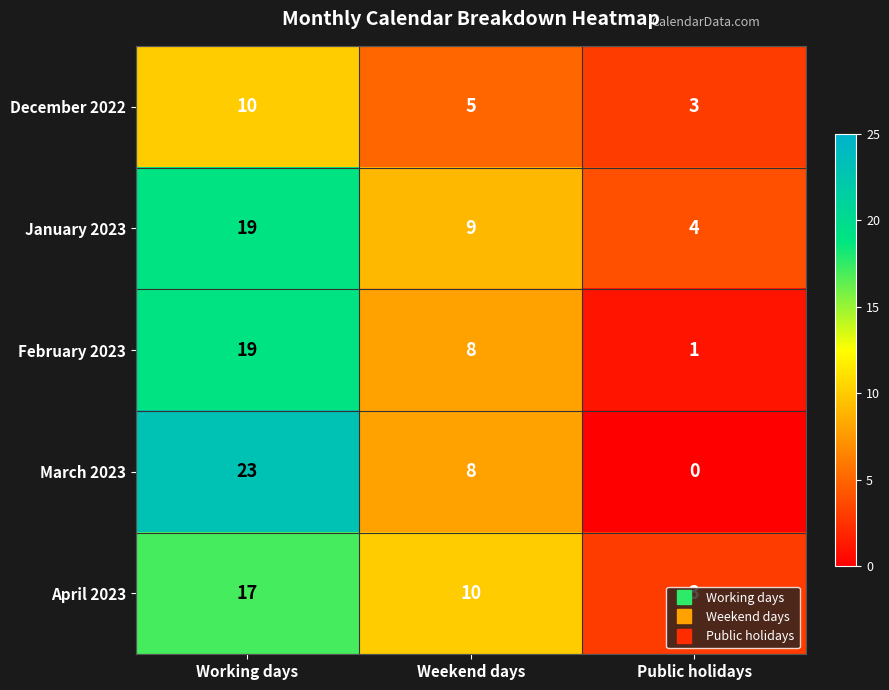

How many January 2023 values are between 4 and 19?

3